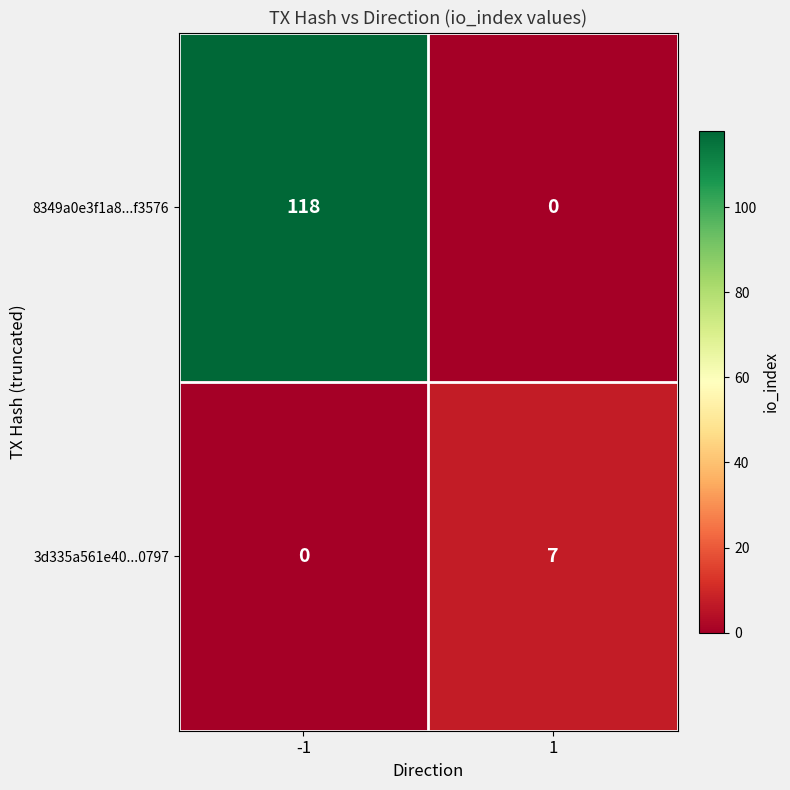

Rank the series by their maximum value, from lowest to highest.

3d335a561e40...0797, 8349a0e3f1a8...f3576